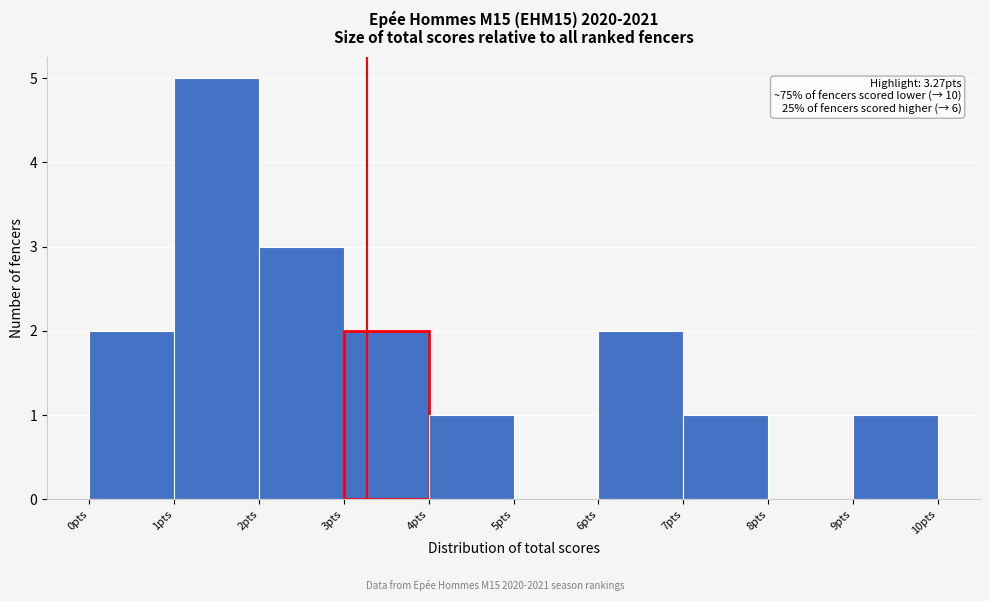

Over which range of the x-axis is the bar tallest?

1 to 2